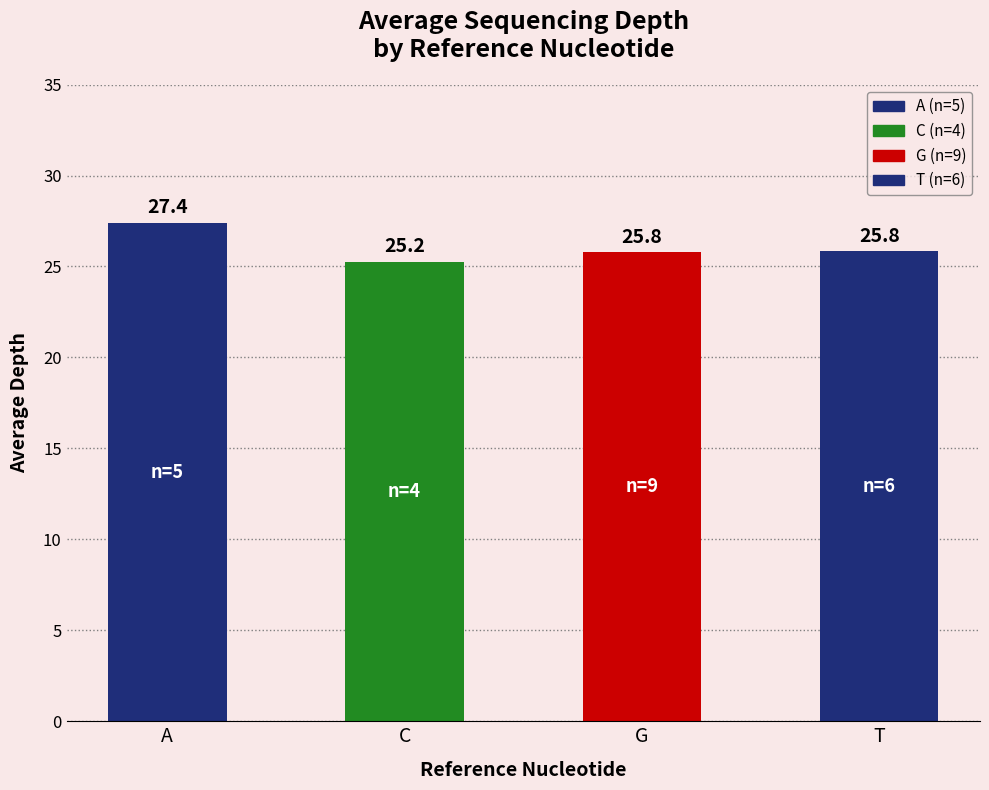

The chart shows a value of 37.5 at C. True or false?

False